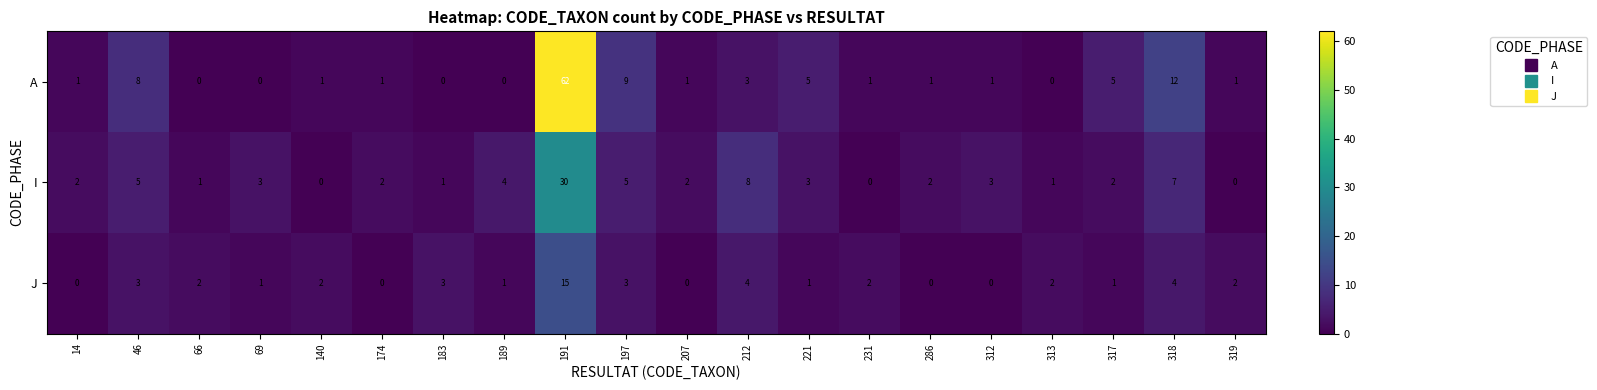

At which label does J first exceed 2?

46